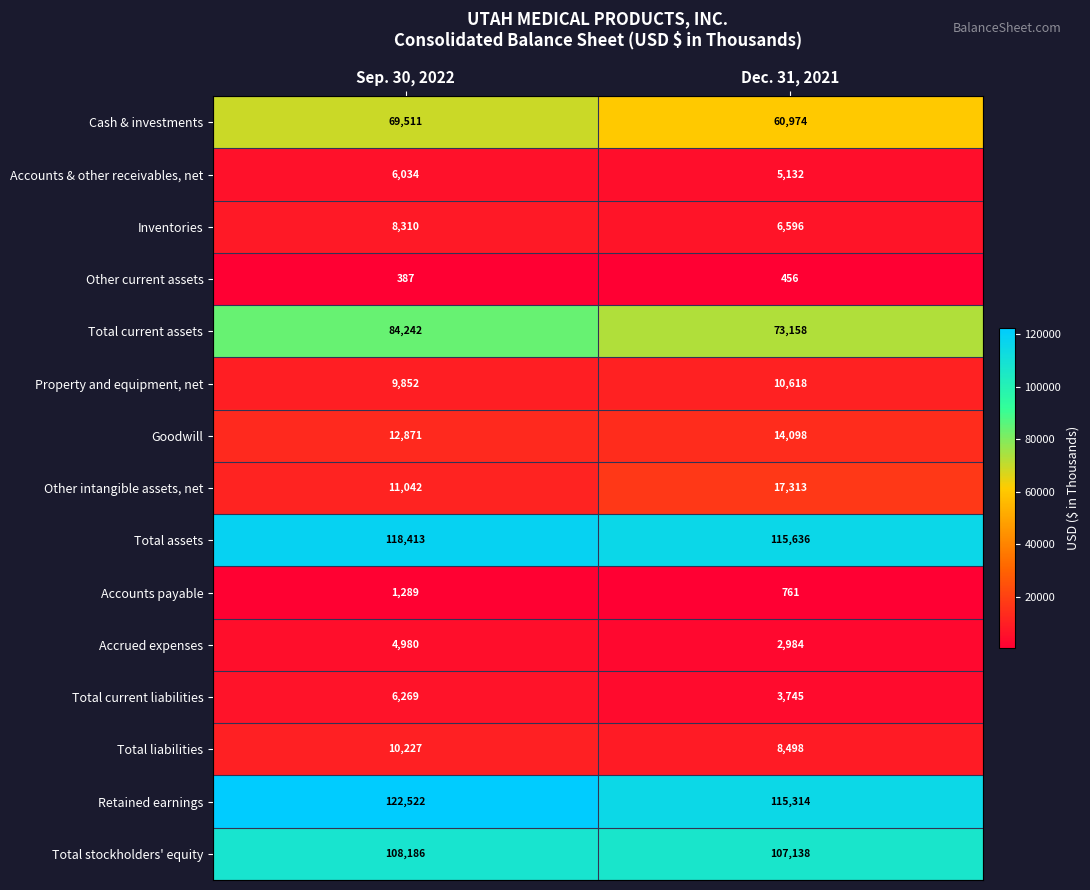

Which series has the largest total across all categories?

Retained earnings